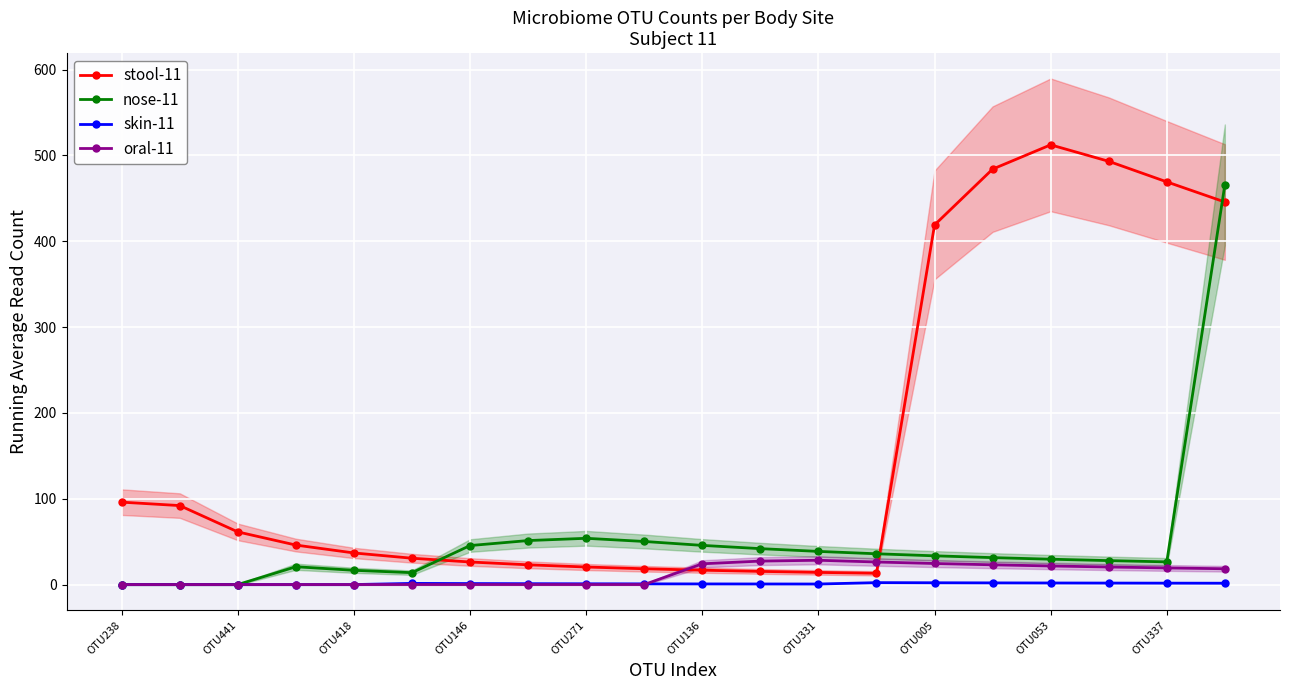

What is the difference between the second highest and second lowest values in the stool-11 series?

479.0